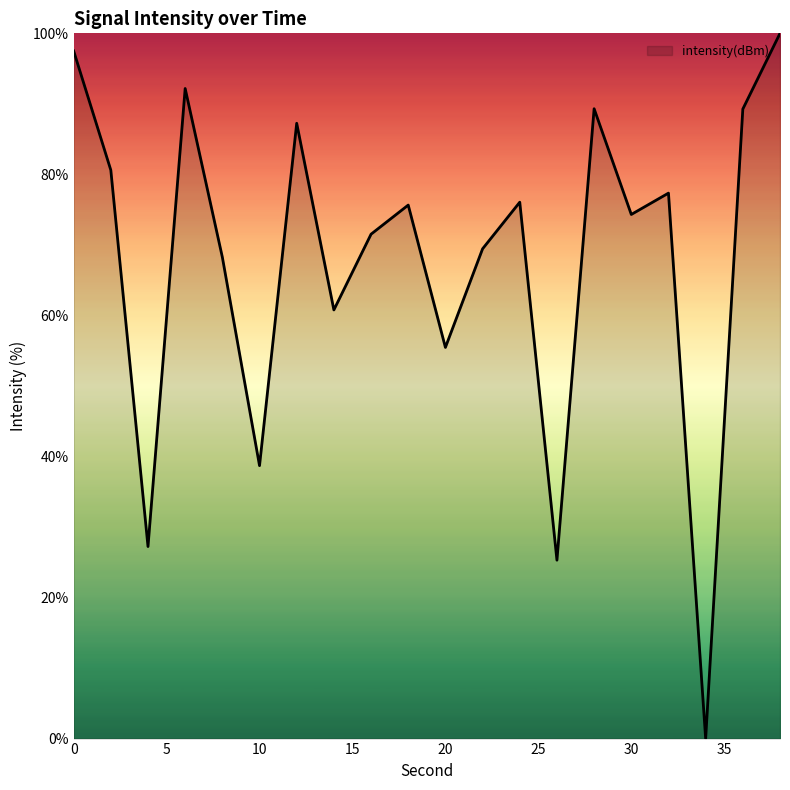

What is the difference between the second highest and second lowest values?

72.2